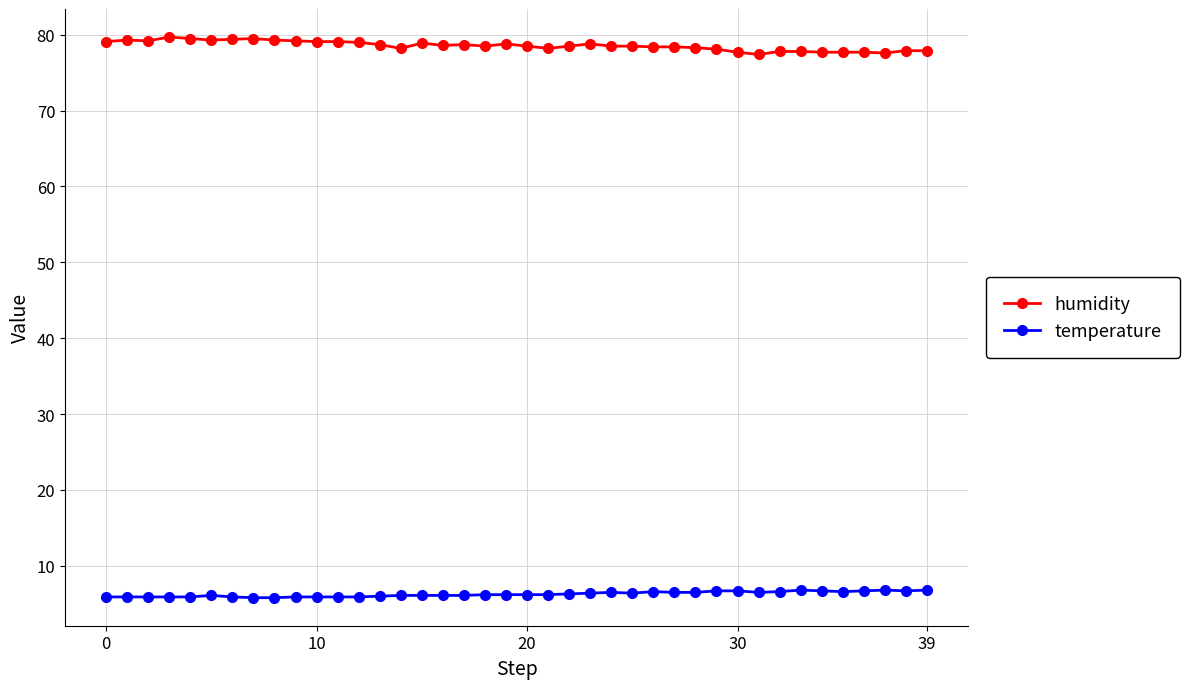

What is the highest value of the temperature series?

6.8